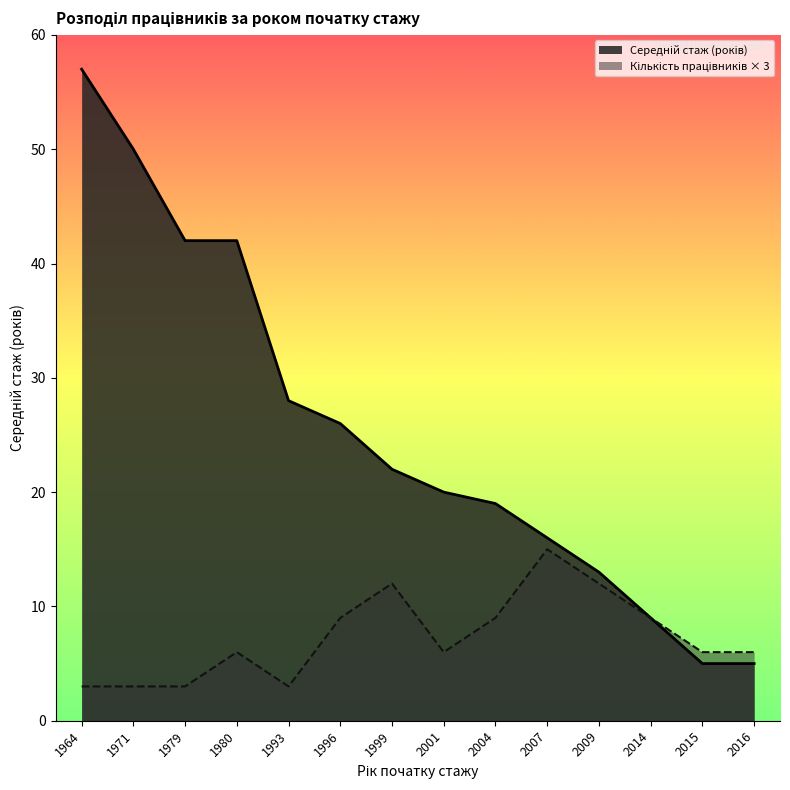

What is the difference between the values at 2016 and 2004?

3